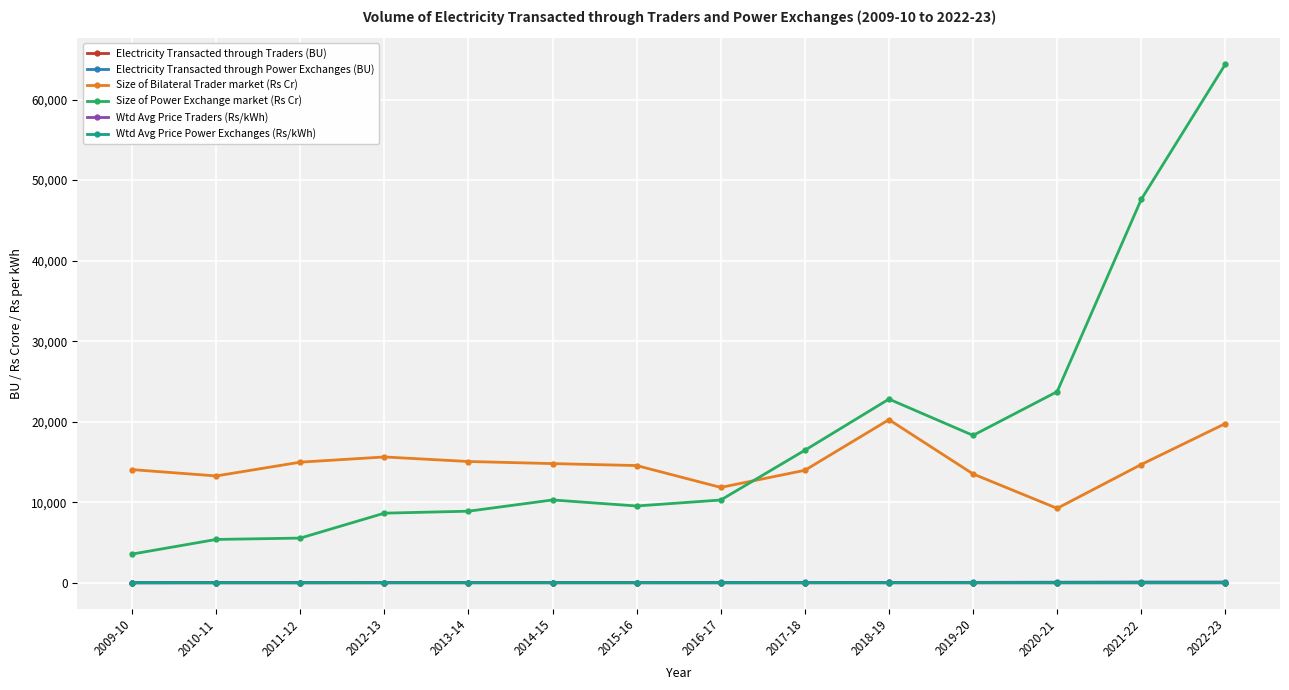

Which series has the largest range (max minus min)?

Size of Power Exchange market (Rs Cr)